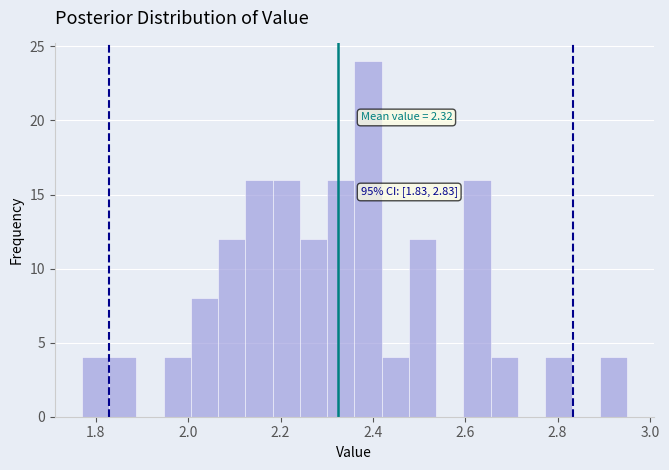

Around what value on the x-axis is the tallest bar? Give the approximate position of its centre, as read against the axis.

2.38